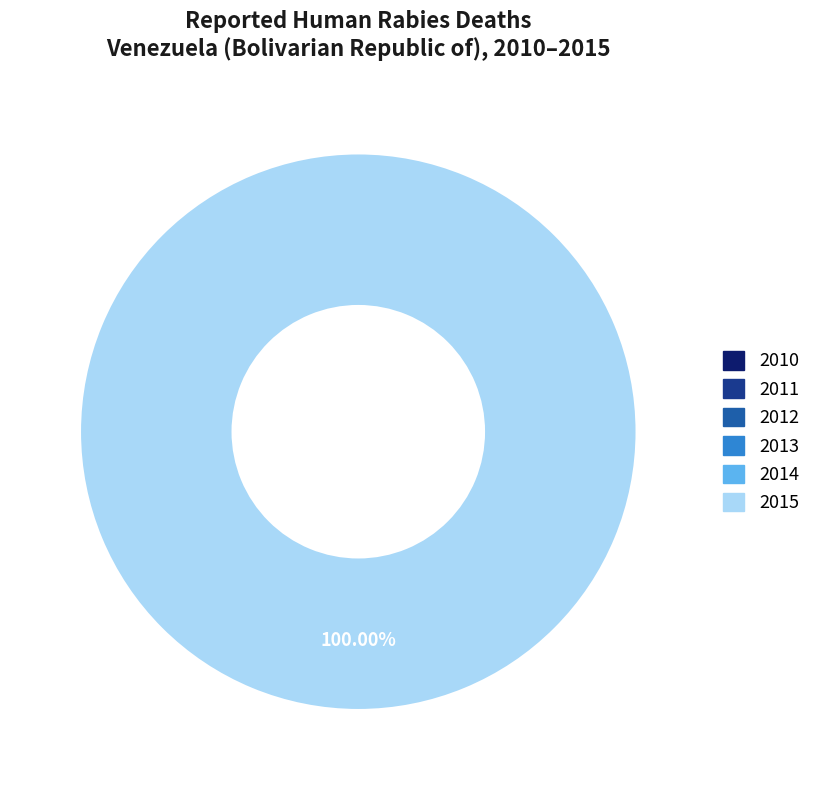

How many slices are in this pie chart?

6